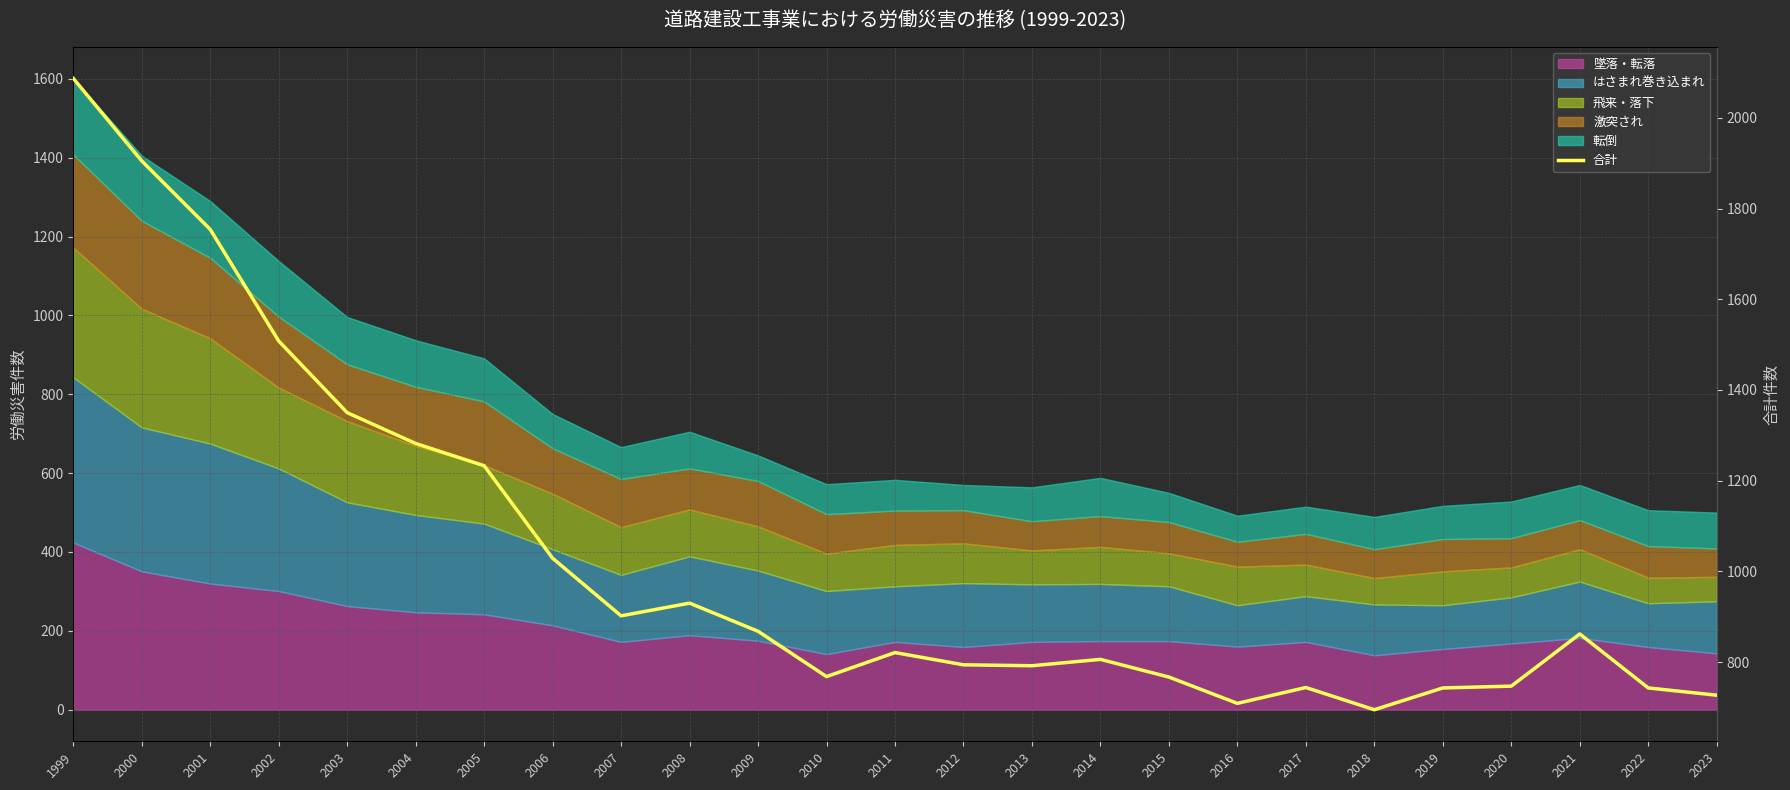

At which label is the value closest to 1391?

2003